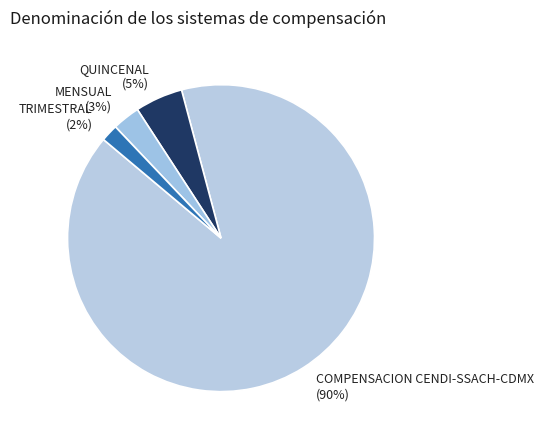

To the nearest percent, what is the difference between the largest and smallest slice percentages?

88%